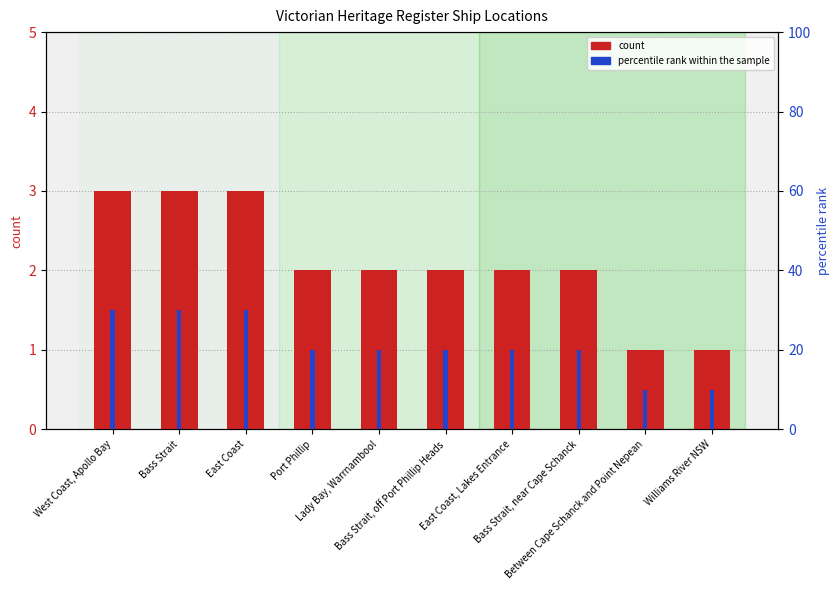

What are all the series names shown in the legend?

count, percentile rank within the sample